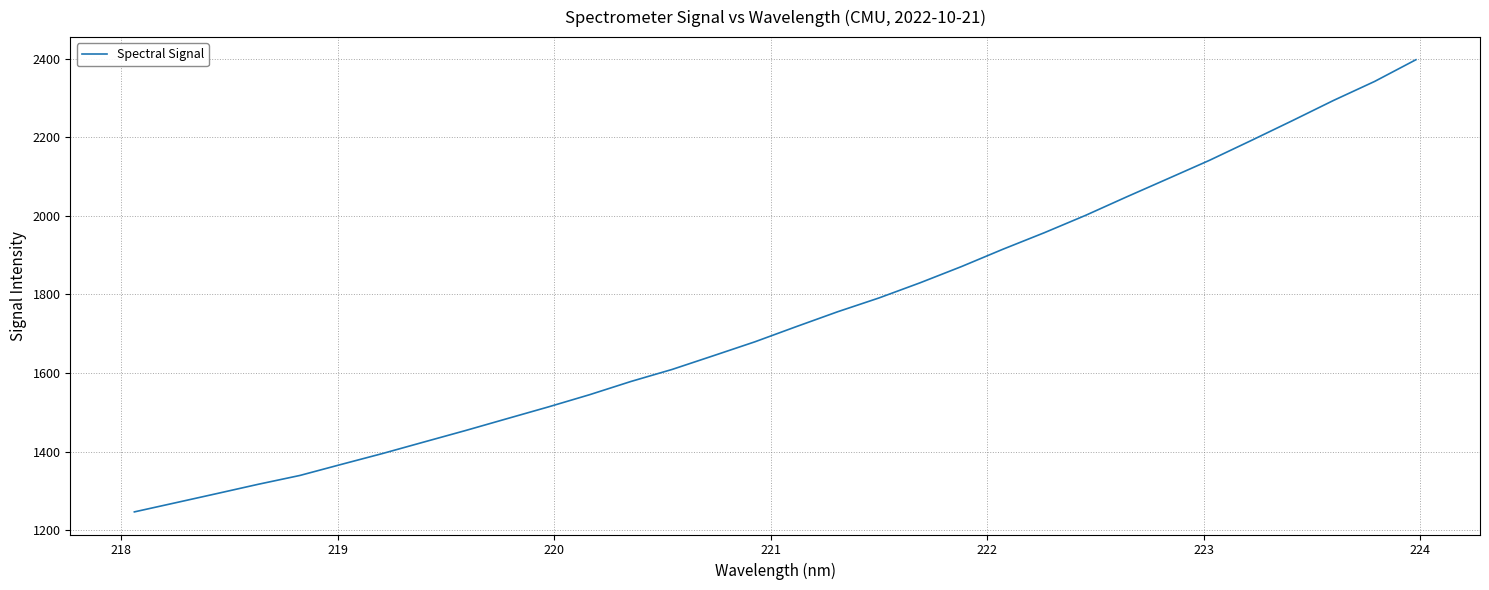

What is the smallest value displayed?

1247.1